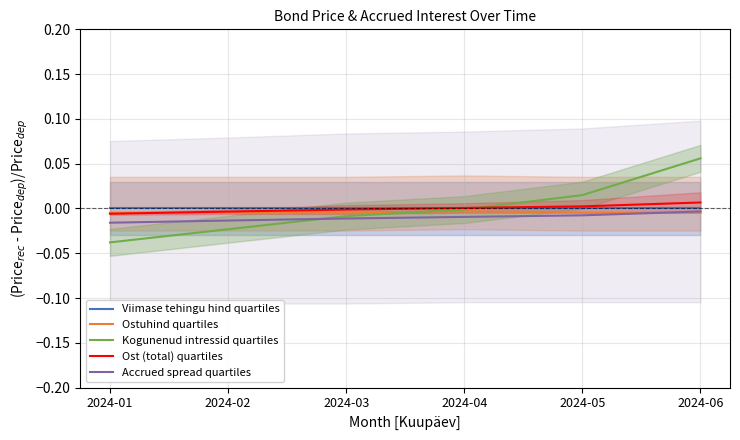

The Viimase tehingu hind quartiles series shows 0.0 at 2024-02. True or false?

True